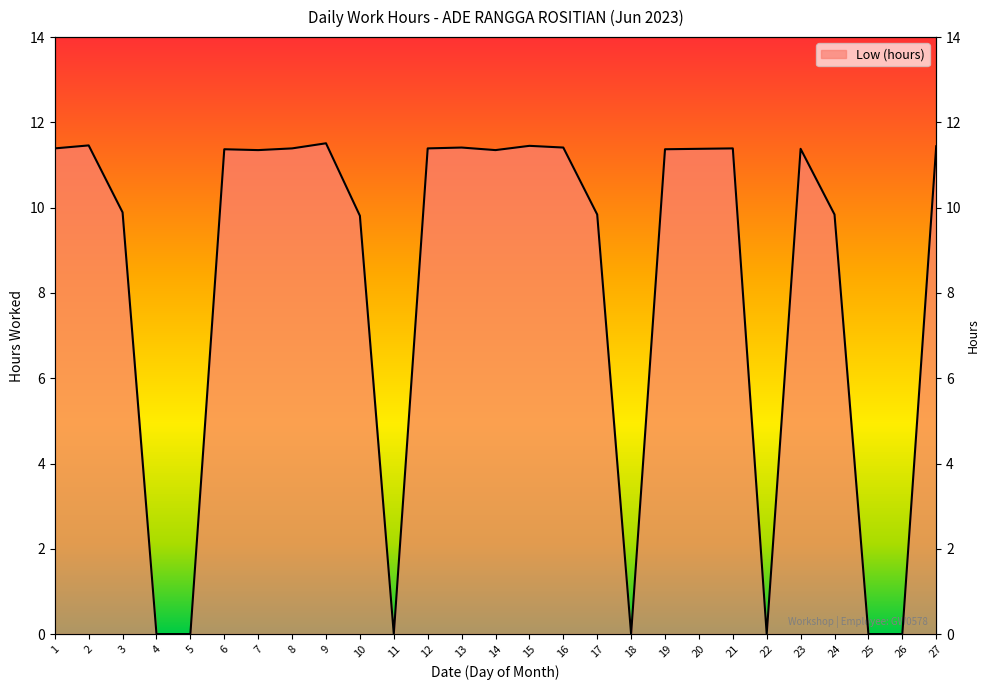

At which category does the chart reach its minimum across all series?

4